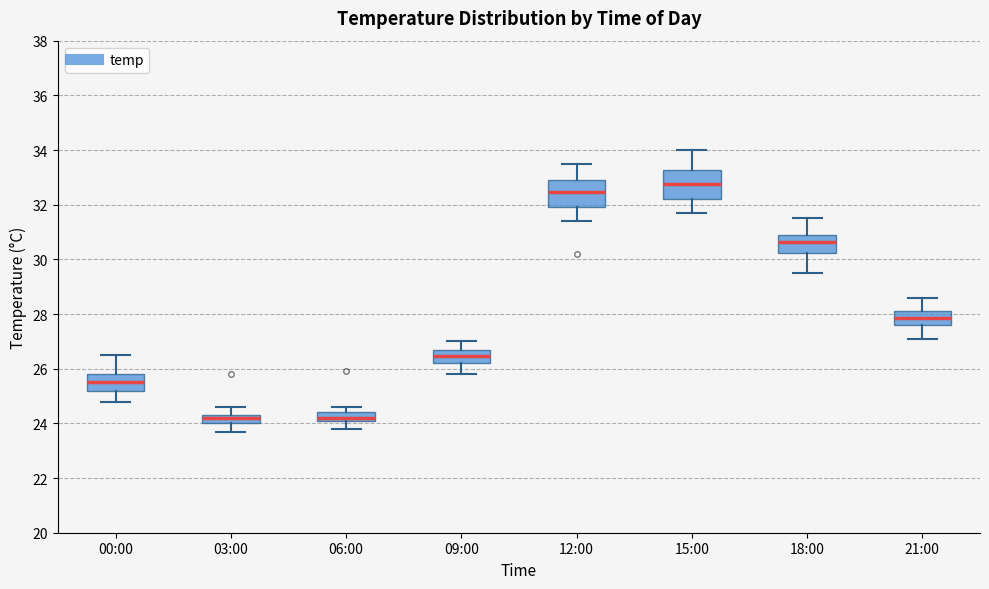

Where does the median line of the box for 21:00 sit on the y-axis? The values are not printed on the chart, so give them approximately, as read against the axis.

27.8